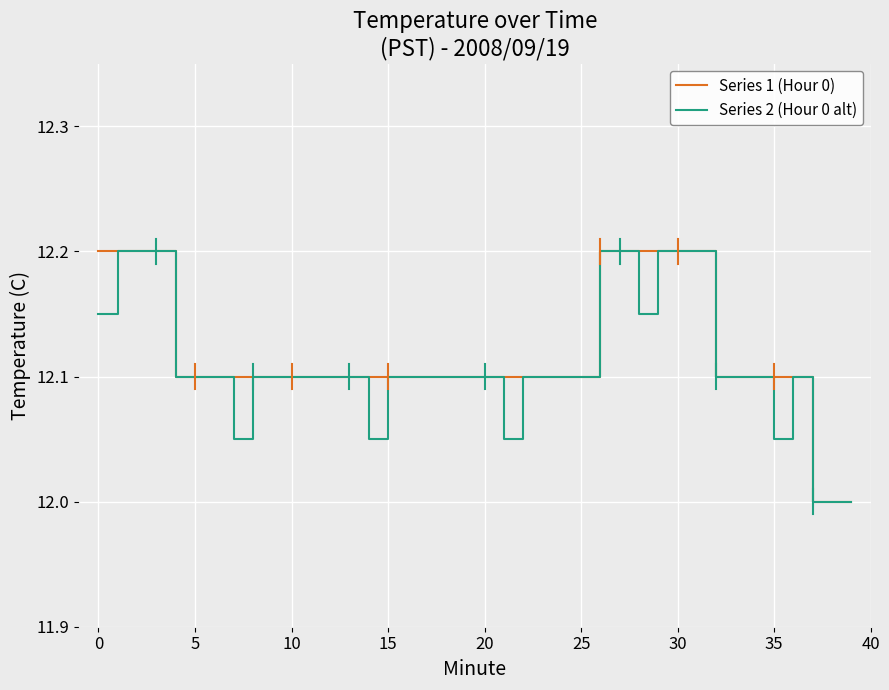

How many lines are shown in the chart?

2